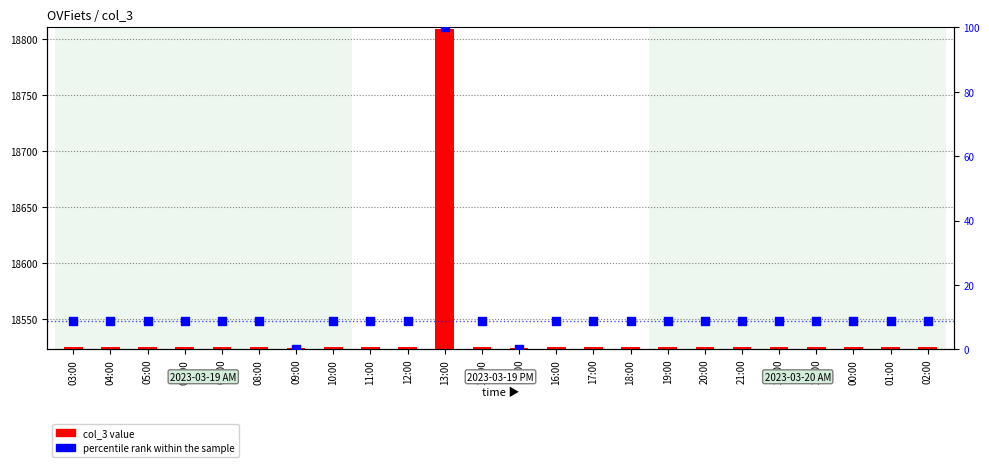

What are all the series names shown in the legend?

col_3 value, percentile rank within the sample